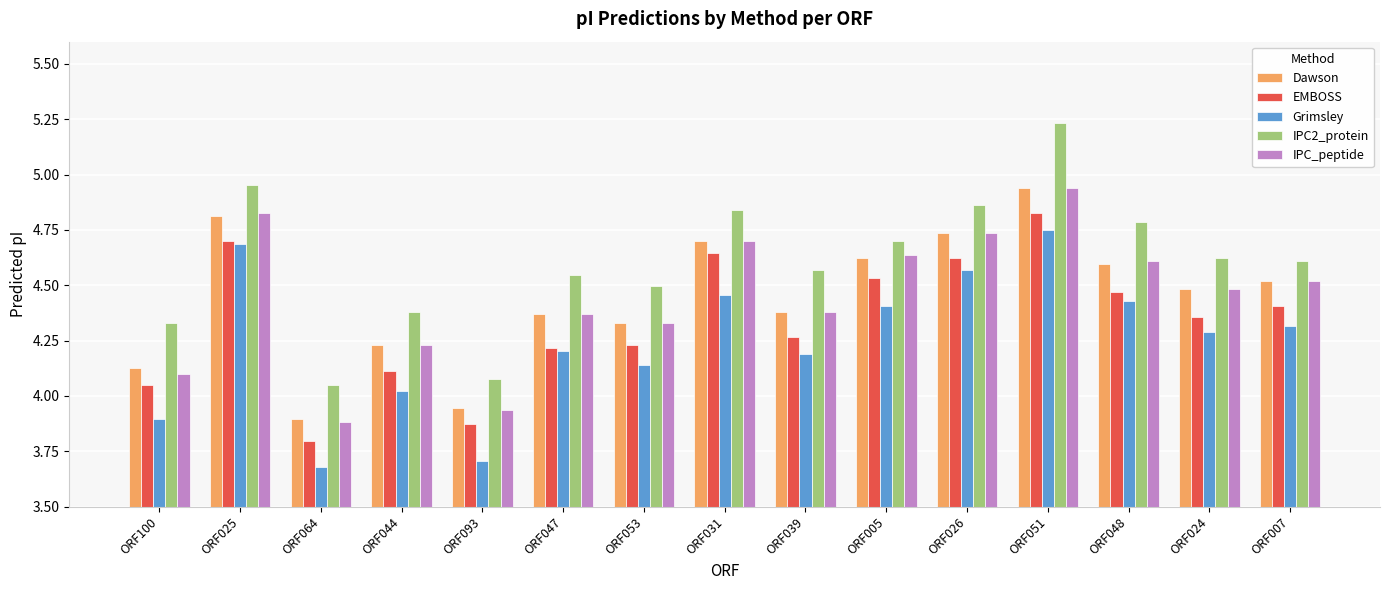

Where does the Grimsley series first go above 4?

ORF025